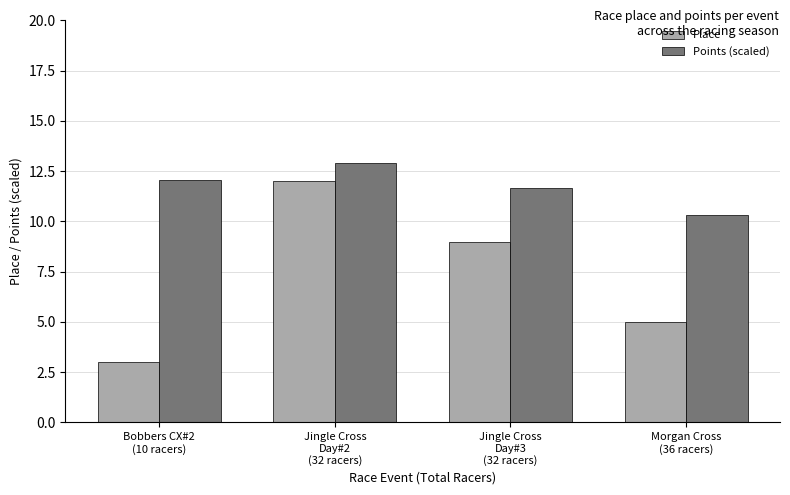

At Jingle Cross
Day#2
(32 racers), list the series in order from smallest to largest.

Place, Points (scaled)